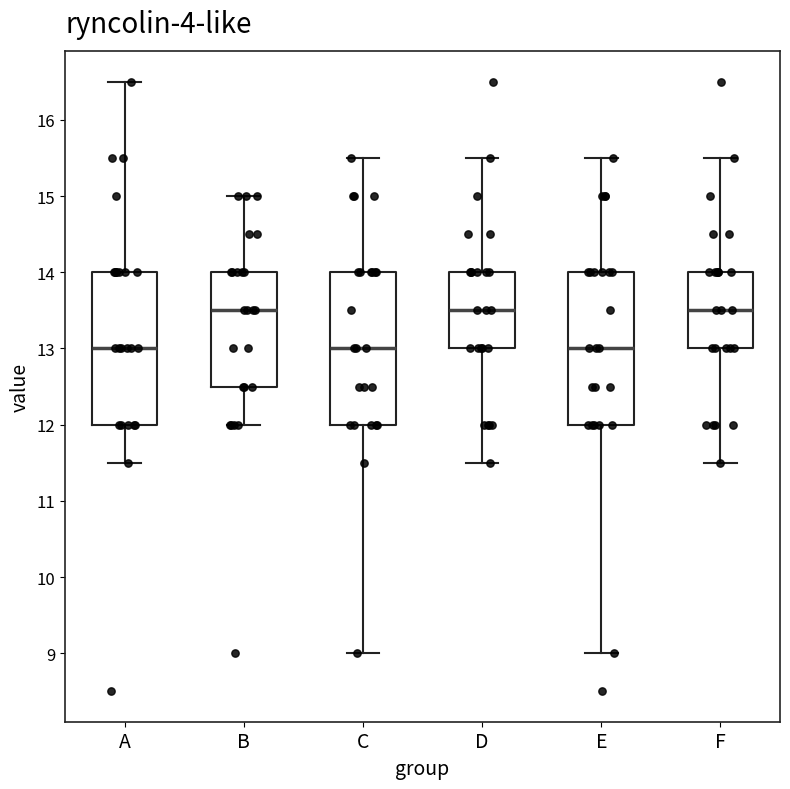

Where is the upper edge of the box for B on the y-axis? The values are not printed on the chart, so give them approximately, as read against the axis.

14.0